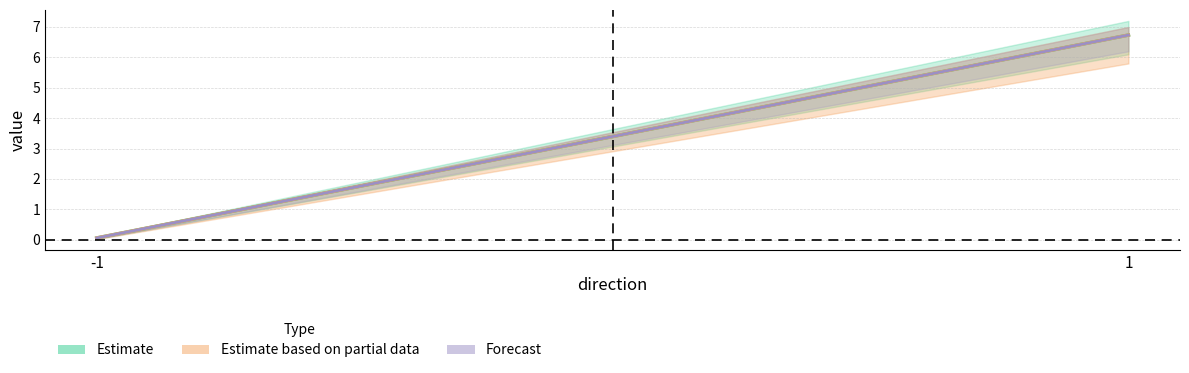

Count the number of categories in the chart.

4